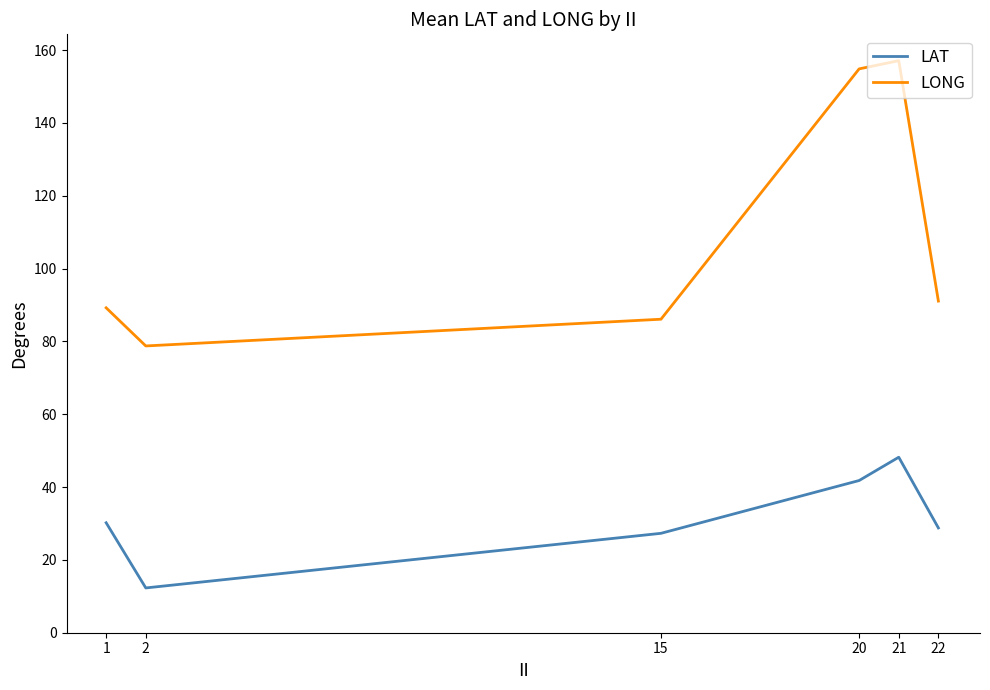

What is the total value across all series at 2?

91.1